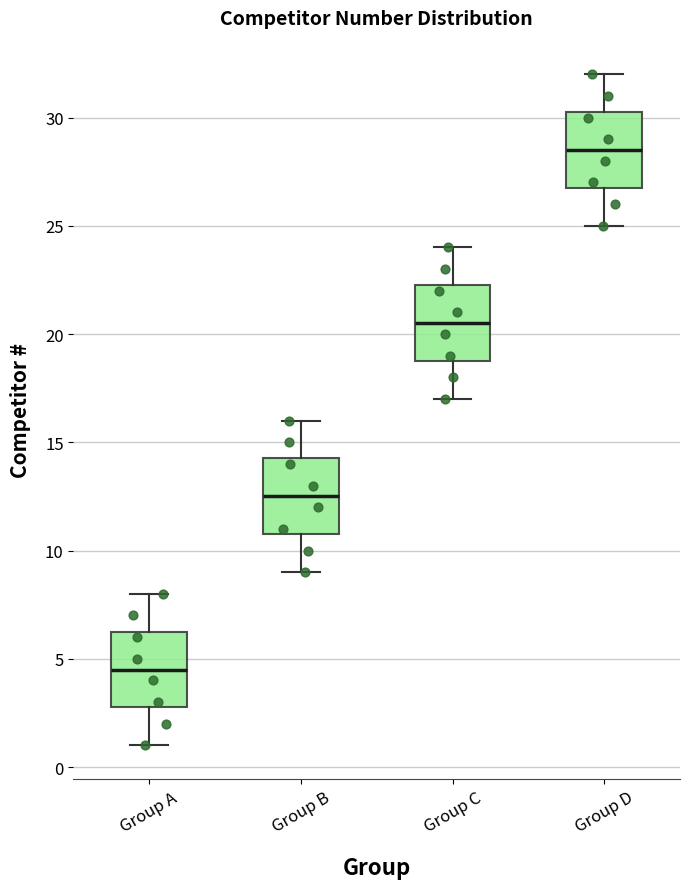

Reading left to right, transcribe this box plot: for each box, give where its median line is, the range the box spans, and where its two whiskers end, as read against the y-axis. The values are not printed on the chart, so give them approximately, as read against the axis.

Group A: median 4.5, box 3.0 to 6.5, whiskers 1.0 to 8.0
Group B: median 12.5, box 11.0 to 14.5, whiskers 9.0 to 16.0
Group C: median 20.5, box 19.0 to 22.5, whiskers 17.0 to 24.0
Group D: median 28.5, box 27.0 to 30.5, whiskers 25.0 to 32.0